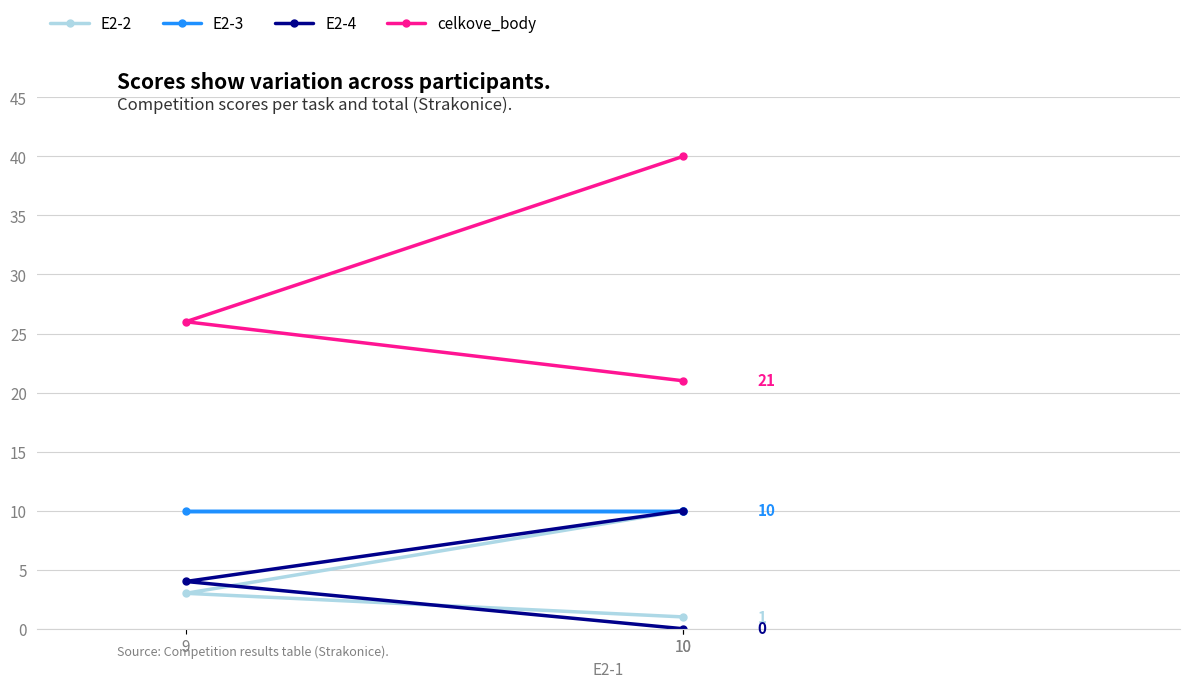

At 9, list the series in order from largest to smallest.

celkove_body, E2-3, E2-4, E2-2